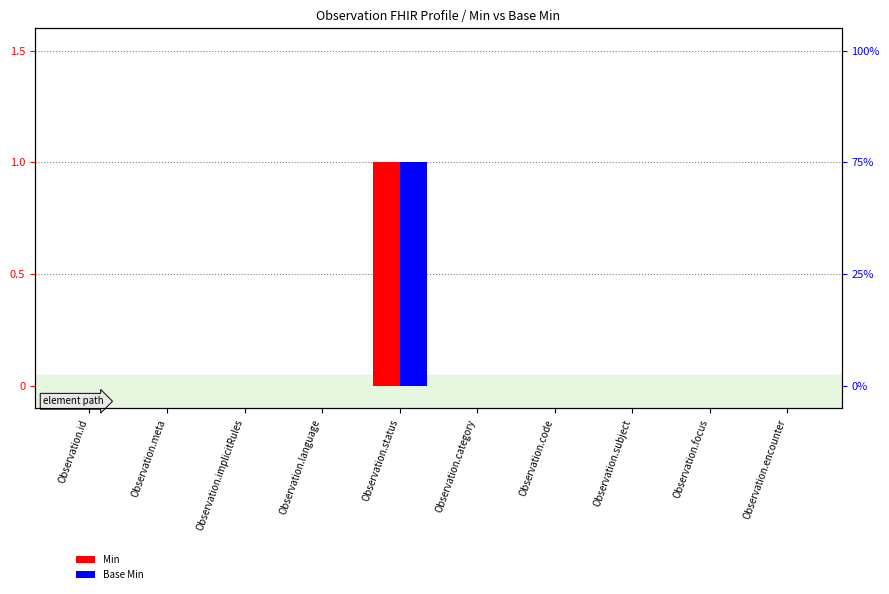

What is the label of the 10th bar from the left?

Observation.encounter